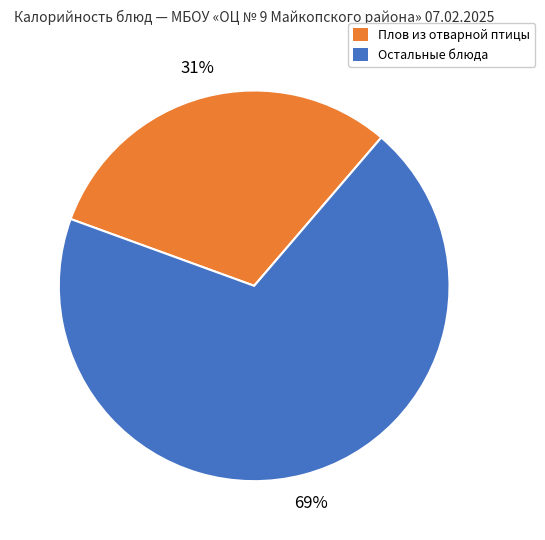

Which has a higher value, Плов из отварной птицы or Остальные блюда?

Остальные блюда